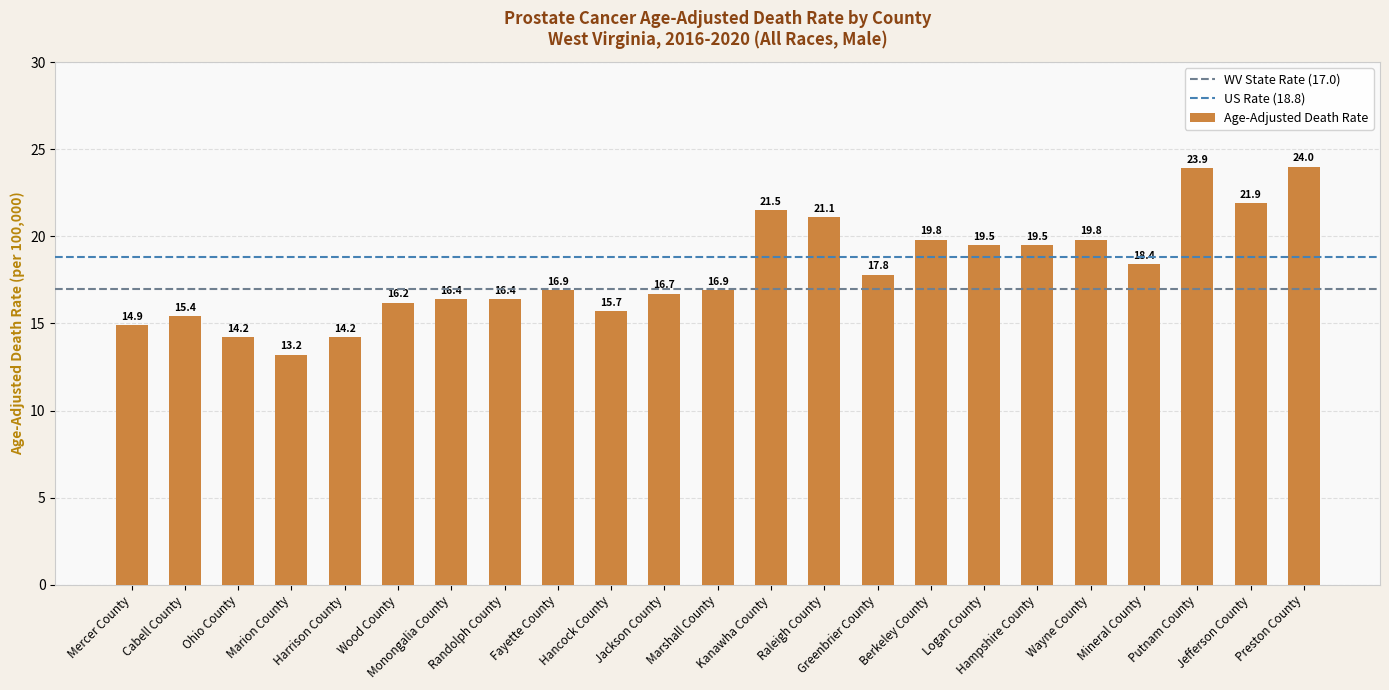

What is the label of the 7th bar from the left?

Monongalia County